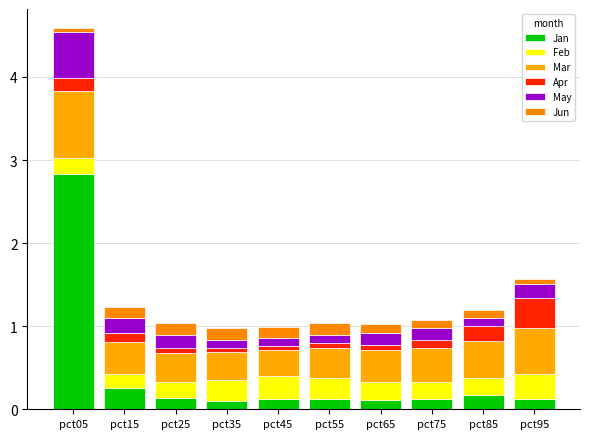

How many bars are there in total?

10